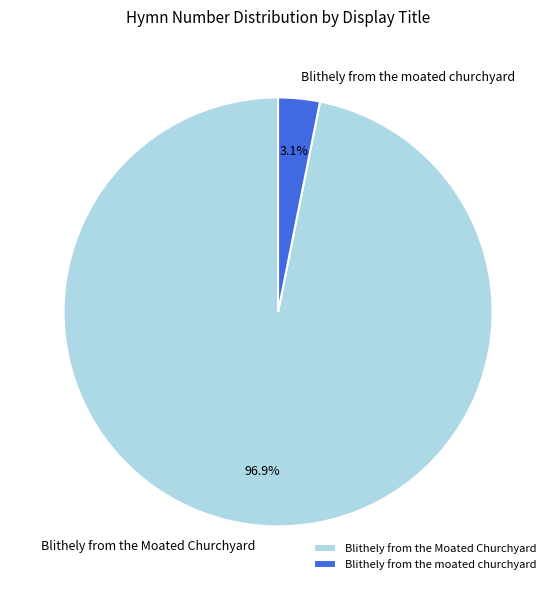

To the nearest percent, what percentage of the pie is Blithely from the moated churchyard?

3%